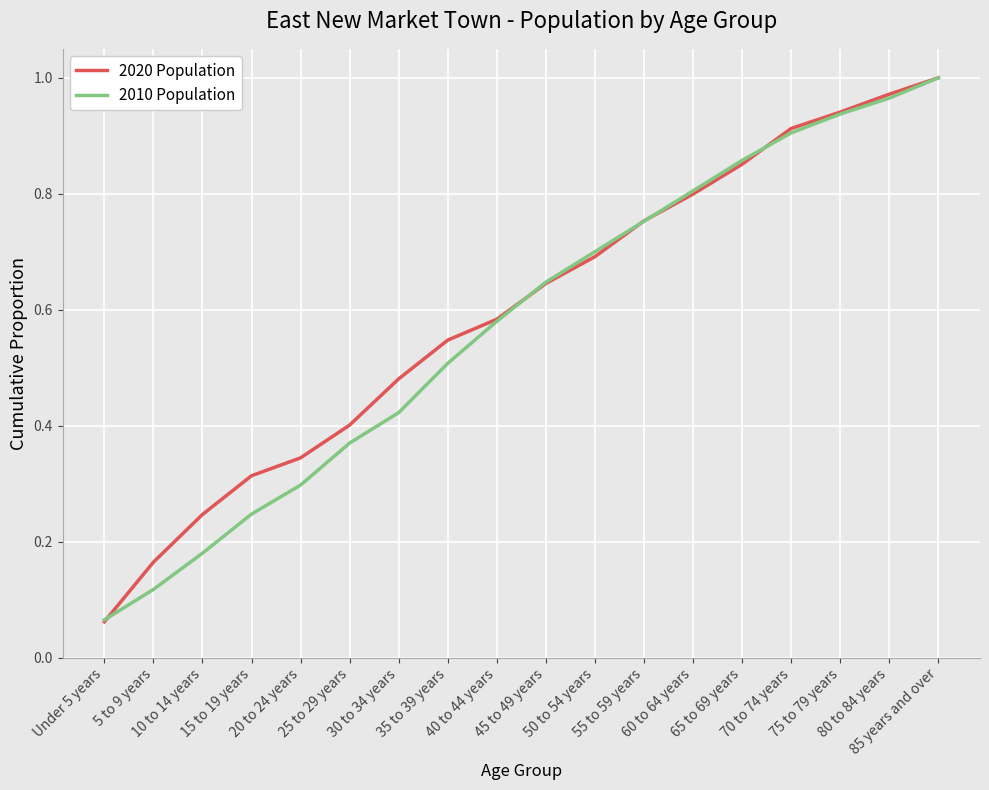

List the series in order of their overall mean, highest first.

2020 Population, 2010 Population